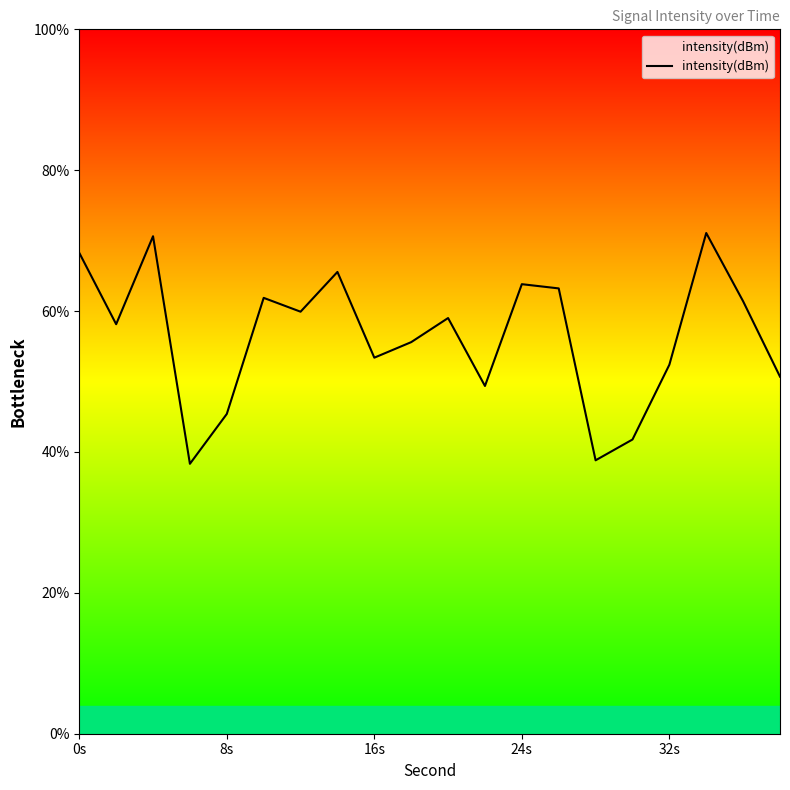

What is the greatest value displayed?

71.1